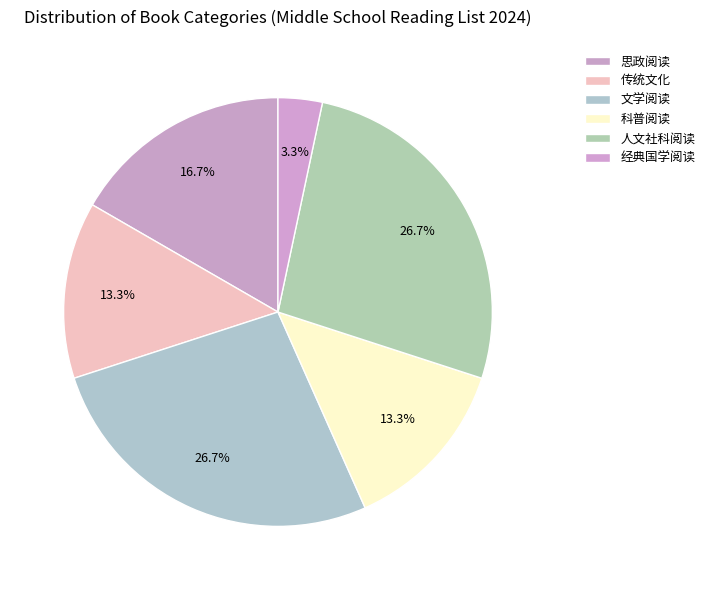

To the nearest percent, what is the difference between the 科普阅读 and 人文社科阅读 slice percentages?

13%